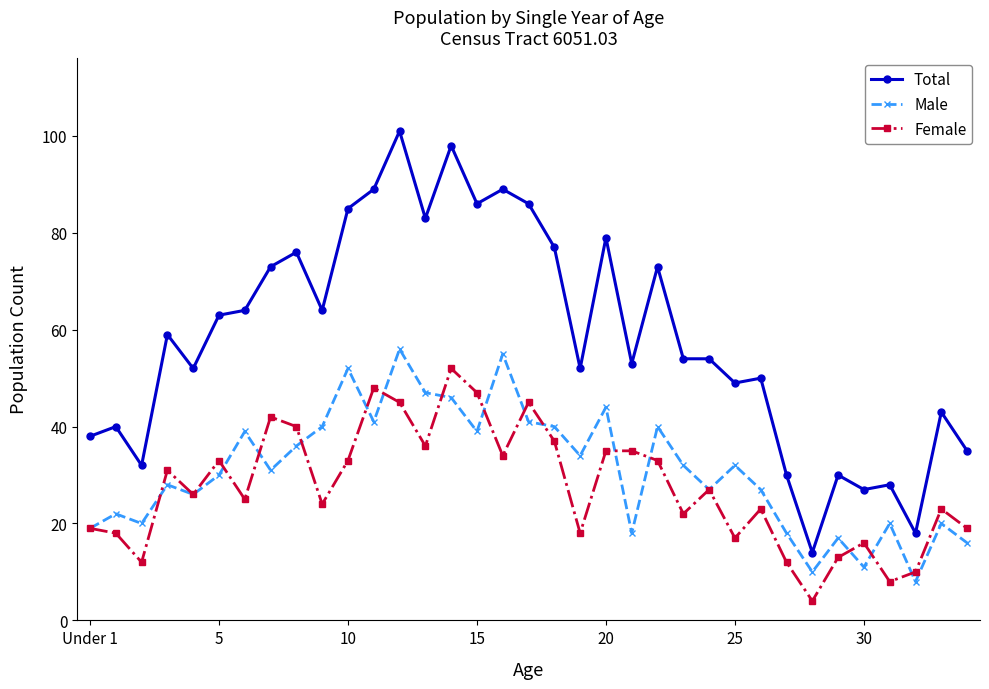

Which series has the largest total across all categories?

Total